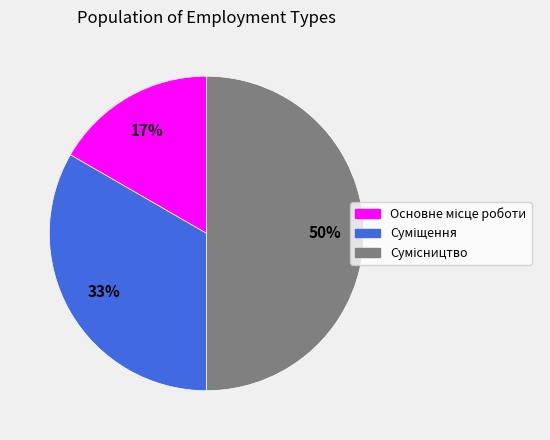

To the nearest percent, what is the average slice percentage?

33%